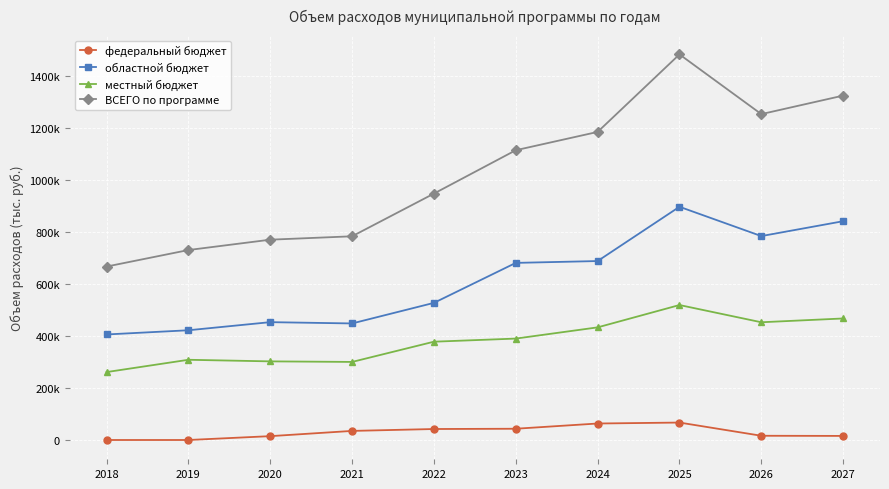

At which category does областной бюджет reach its first local valley?

2021